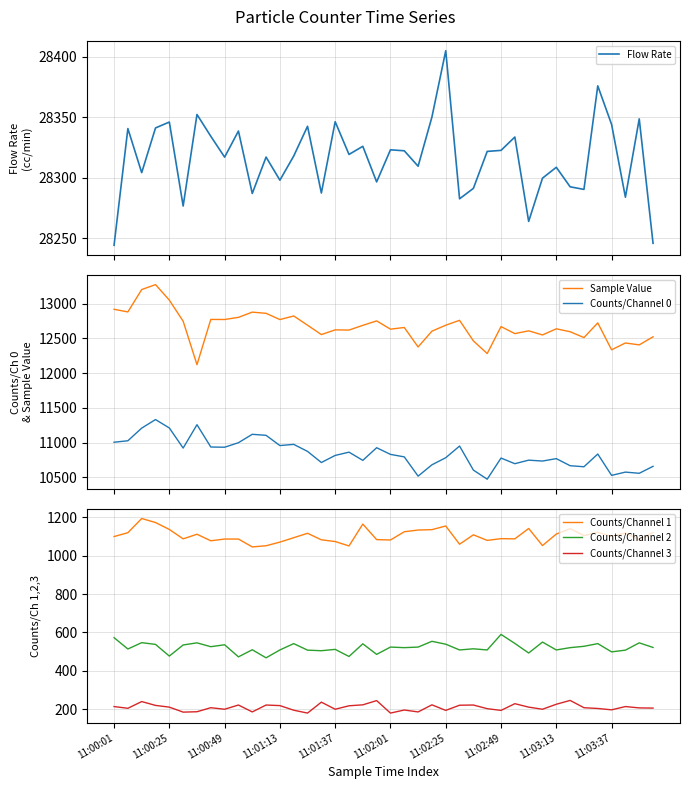

What is the lowest value of the Counts/Channel 1 series?

1046